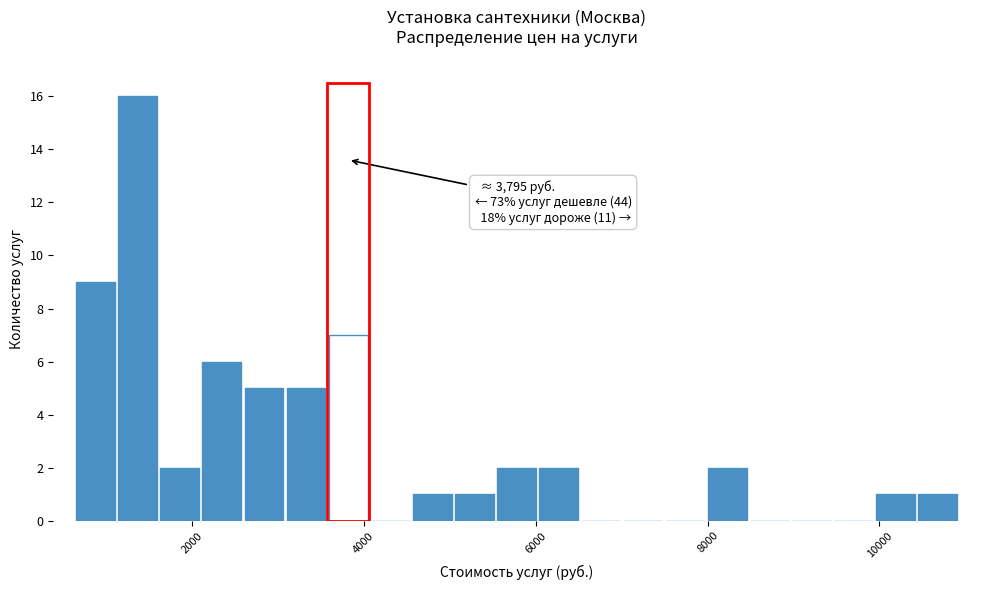

Read against the x-axis, roughly where is the centre of the tallest bar?

1400